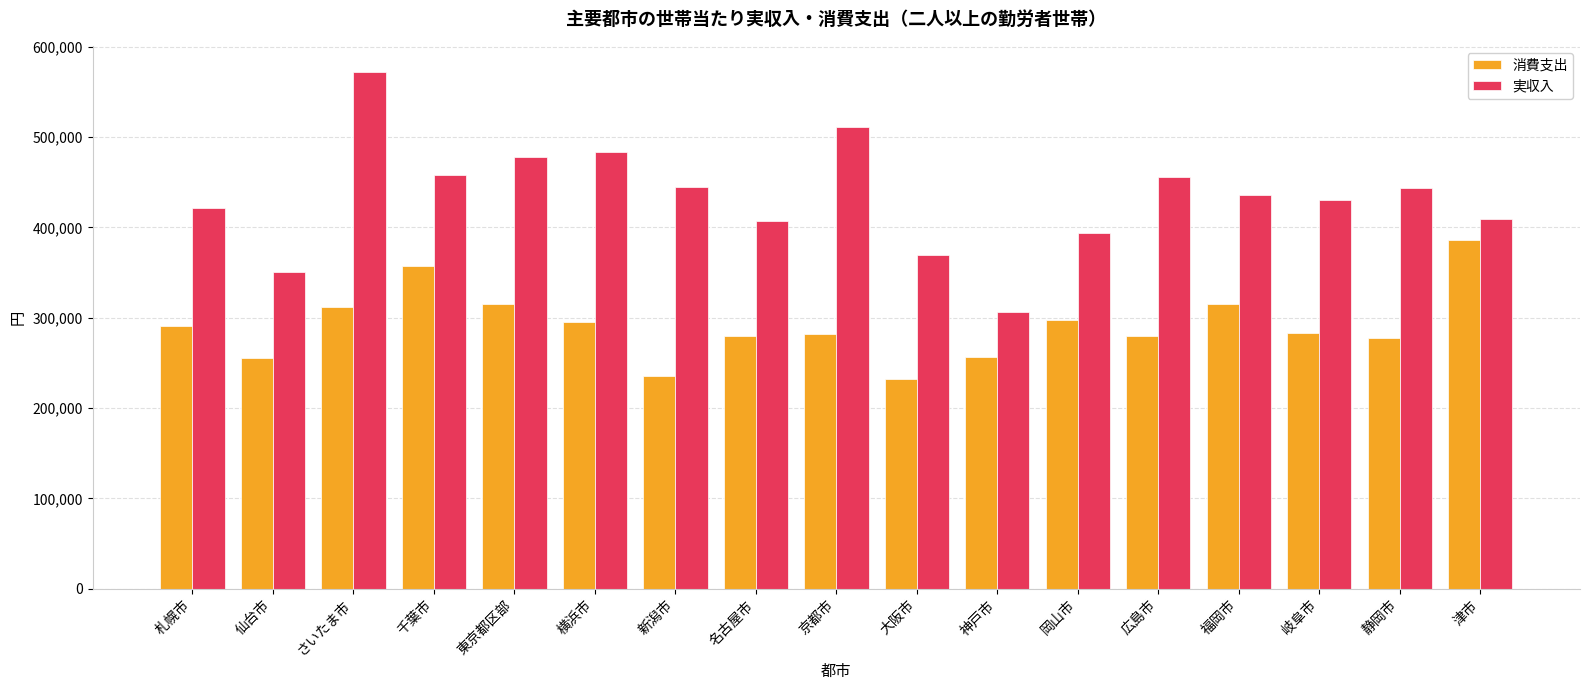

Which series has the widest spread of values?

実収入